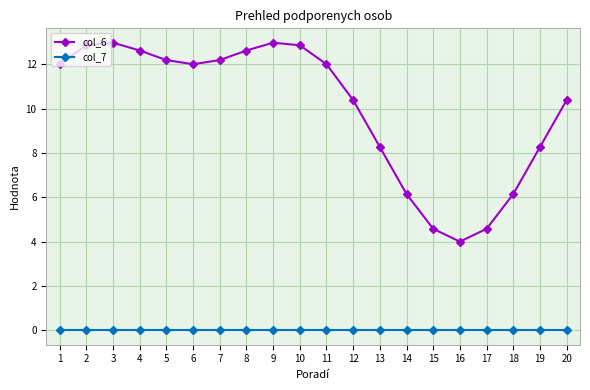

How many series are shown in this chart?

2